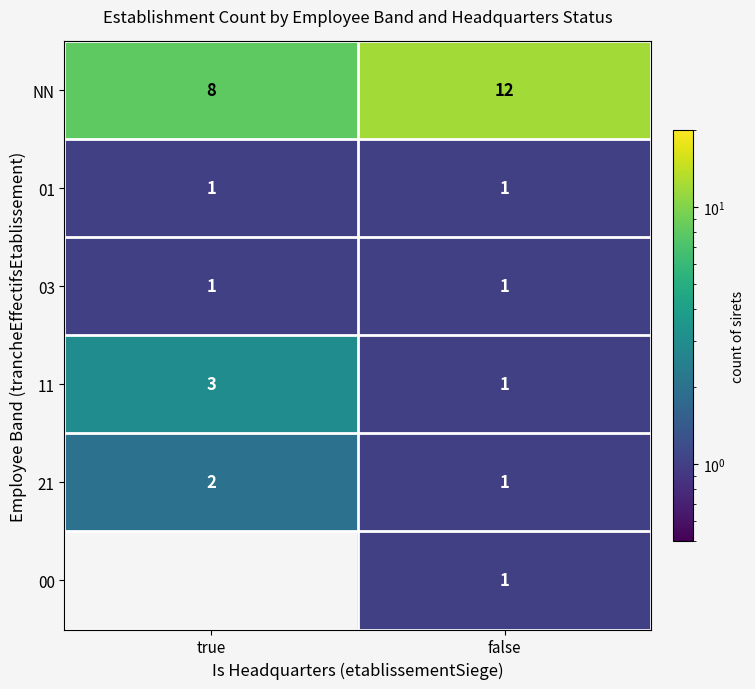

True or false: 03 has a value of 1 at false.

True